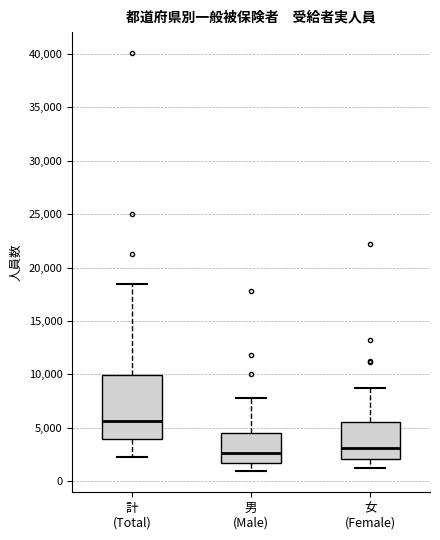

Where does the median line of the box for 計 (Total) sit on the y-axis? The values are not printed on the chart, so give them approximately, as read against the axis.

5500